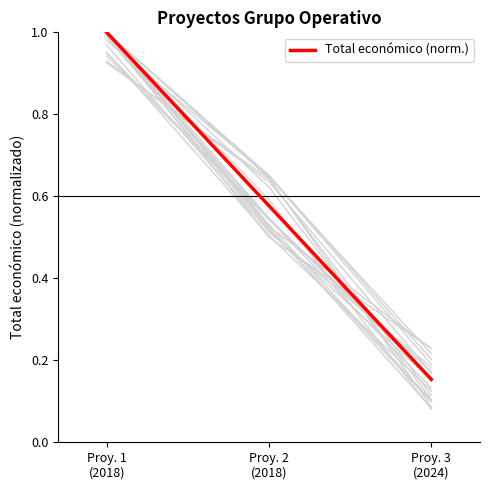

List the labels in order of value, smallest first.

Proy. 3
(2024), Proy. 2
(2018), Proy. 1
(2018)